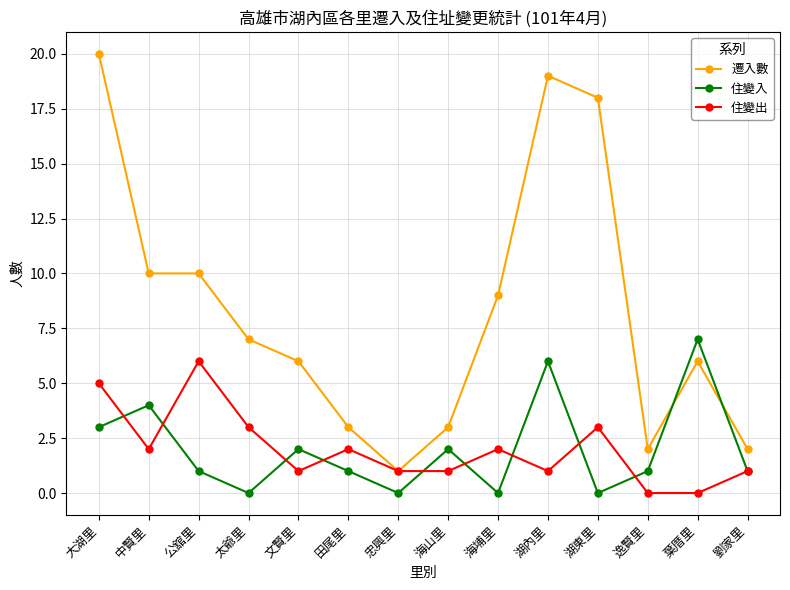

At which category does the chart reach its peak across all series?

大湖里